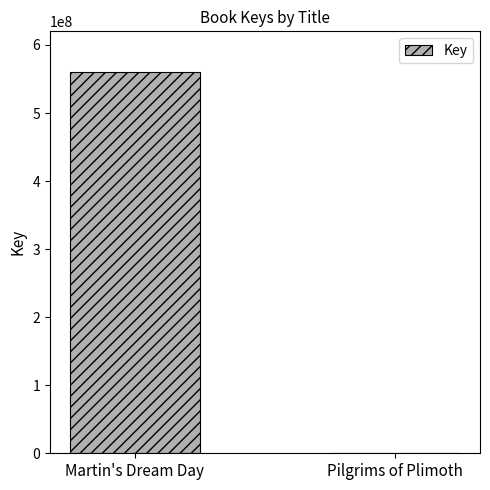

The chart shows a value of 560919796 at Martin's Dream Day. True or false?

True